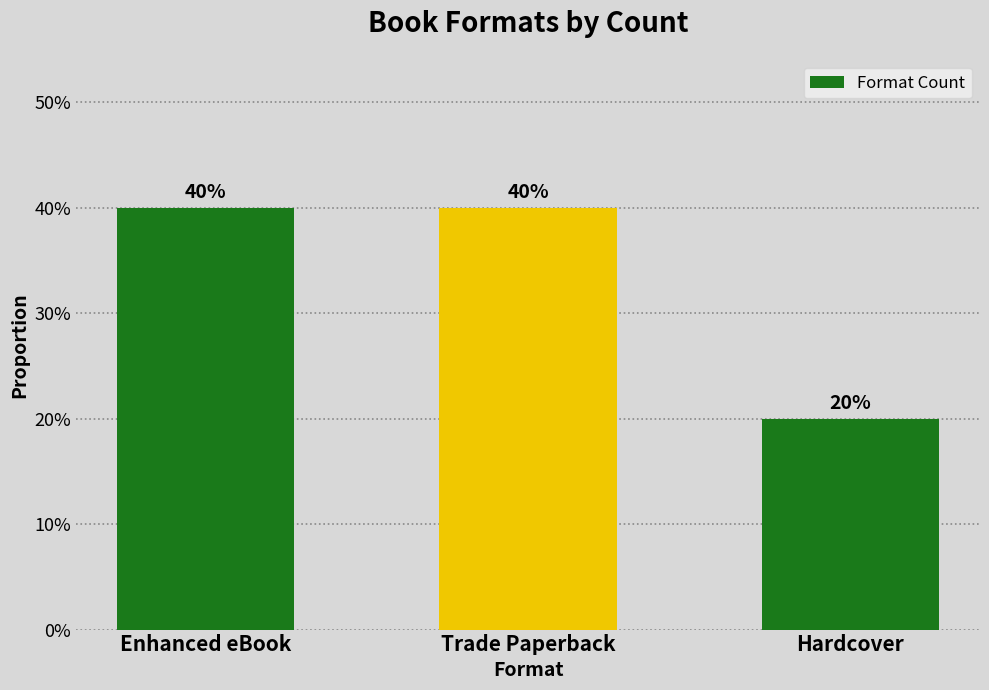

What is the maximum value shown in the chart?

0.4